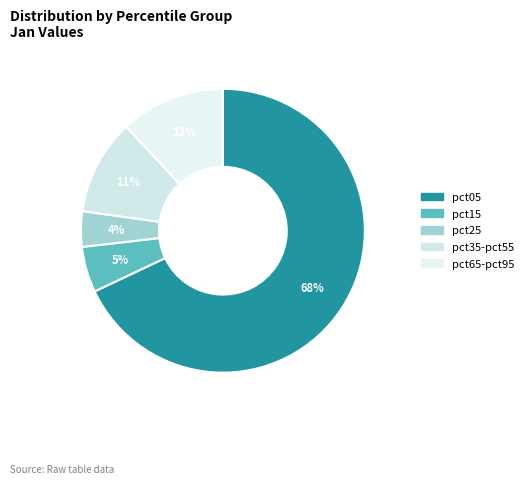

To the nearest percent, what is the difference between the largest and smallest slice percentages?

64%